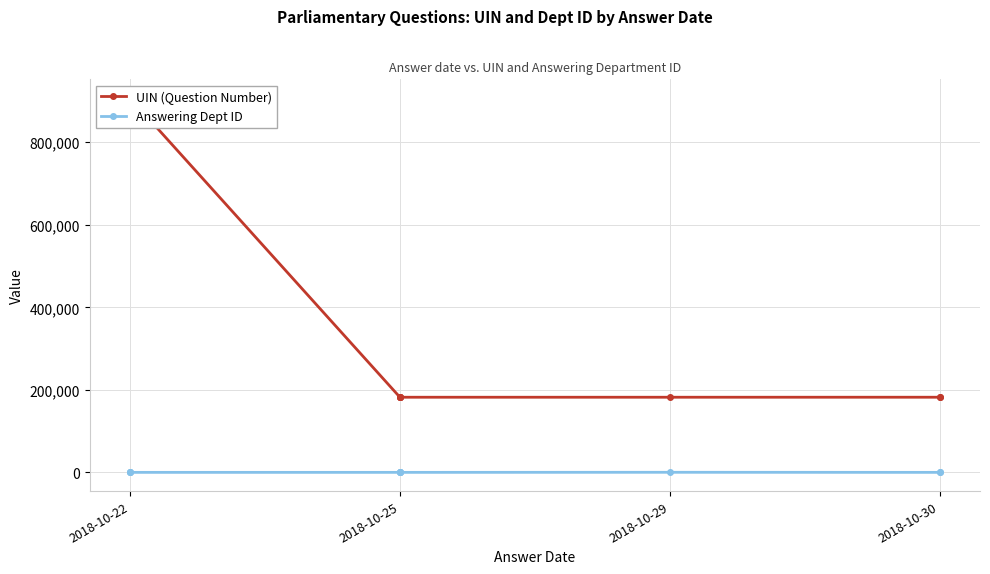

Is the value of UIN (Question Number) at 7 greater than the value of Answering Dept ID at 8?

Yes